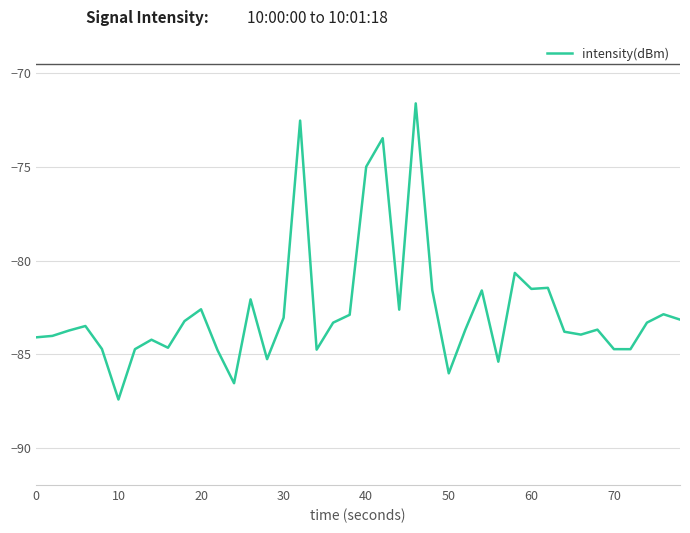

What is the maximum value shown in the chart?

-71.6